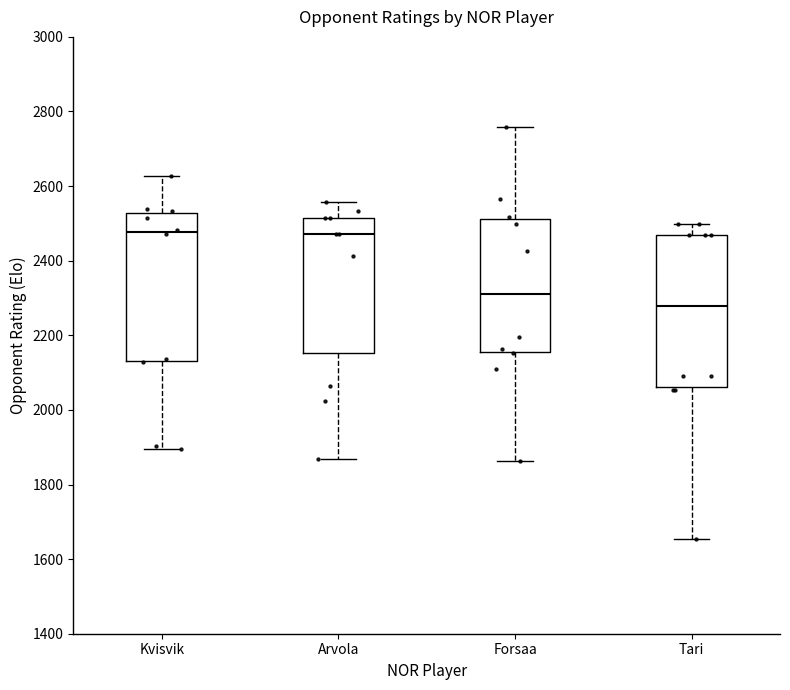

Where does the upper whisker of the box for Tari end on the y-axis? The values are not printed on the chart, so give them approximately, as read against the axis.

2500